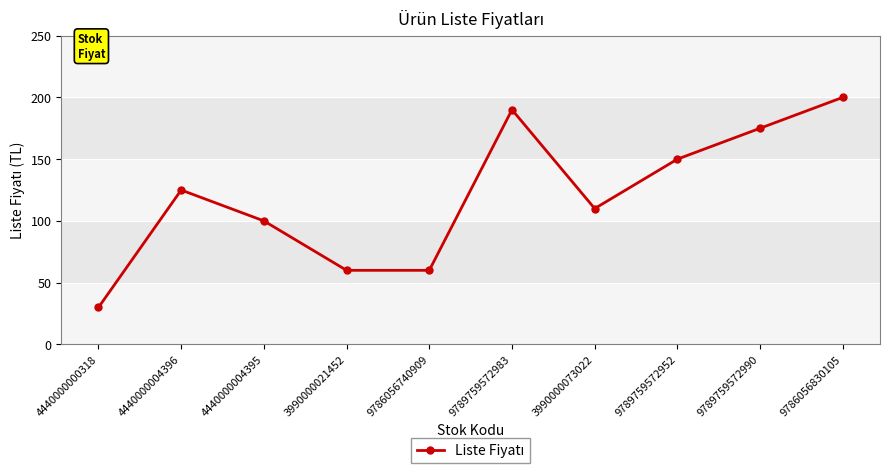

What is the maximum value shown in the chart?

200